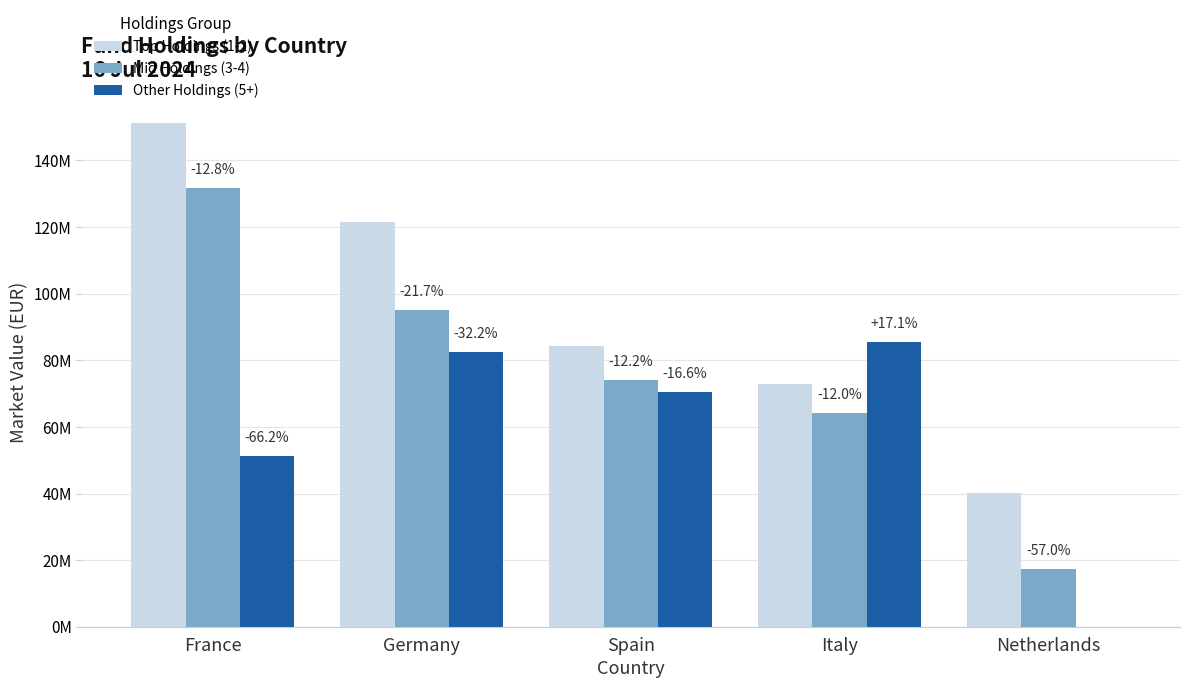

Are the bars grouped side by side (vs. stacked)?

Yes